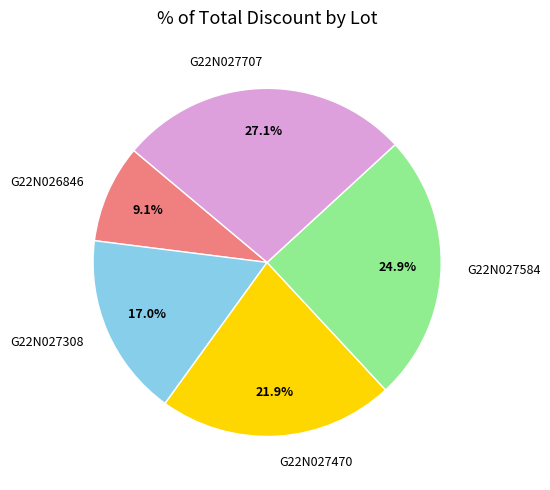

Does G22N027584 account for over 50% of the chart?

No